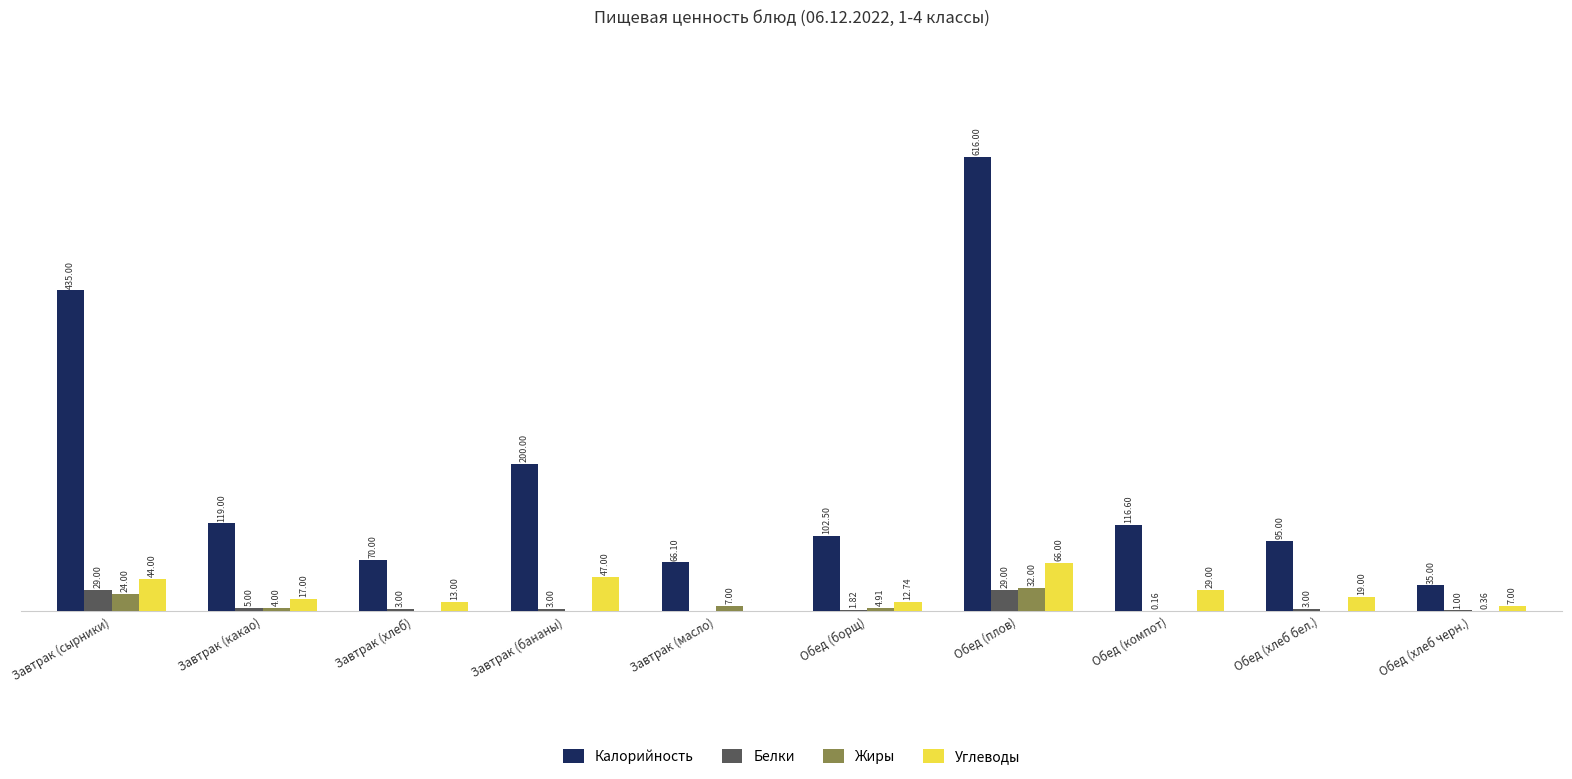

At which label does Калорийность reach its peak?

Обед (плов)